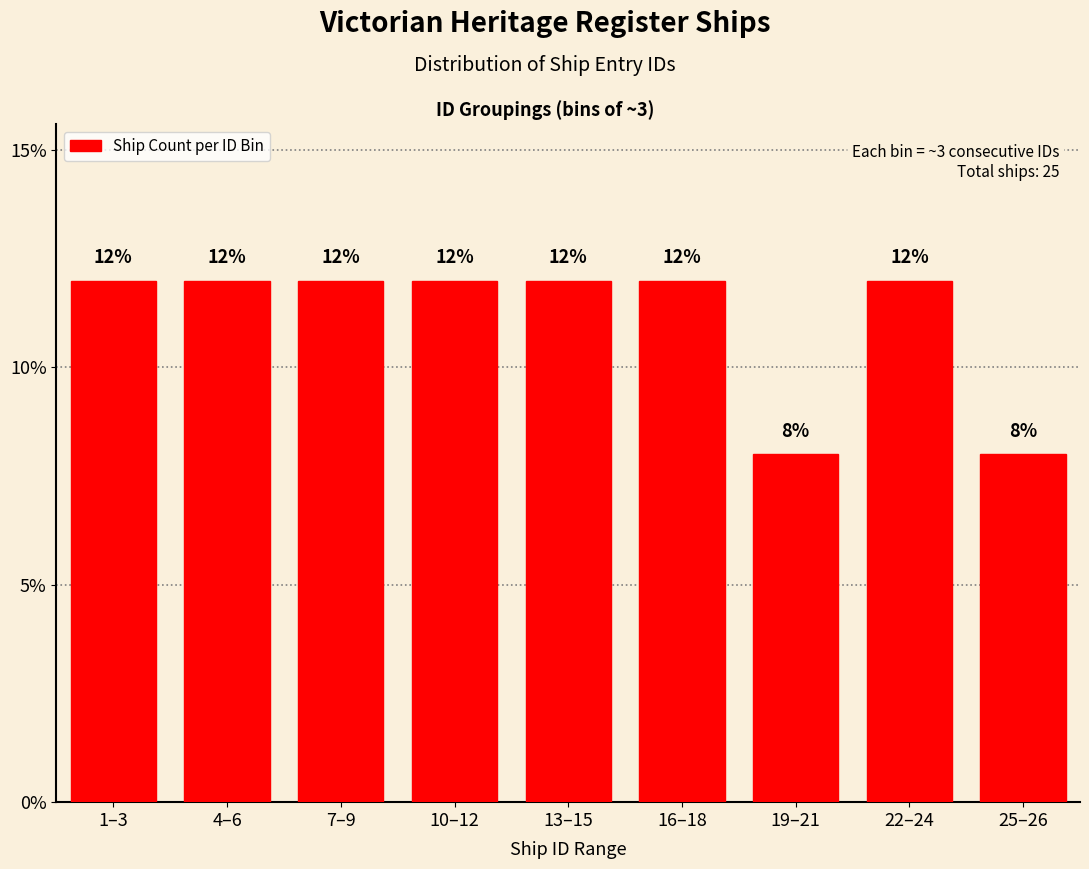

Reading left to right, extract all data points from this chart.

12	12	12	12	12	12	8	12	8